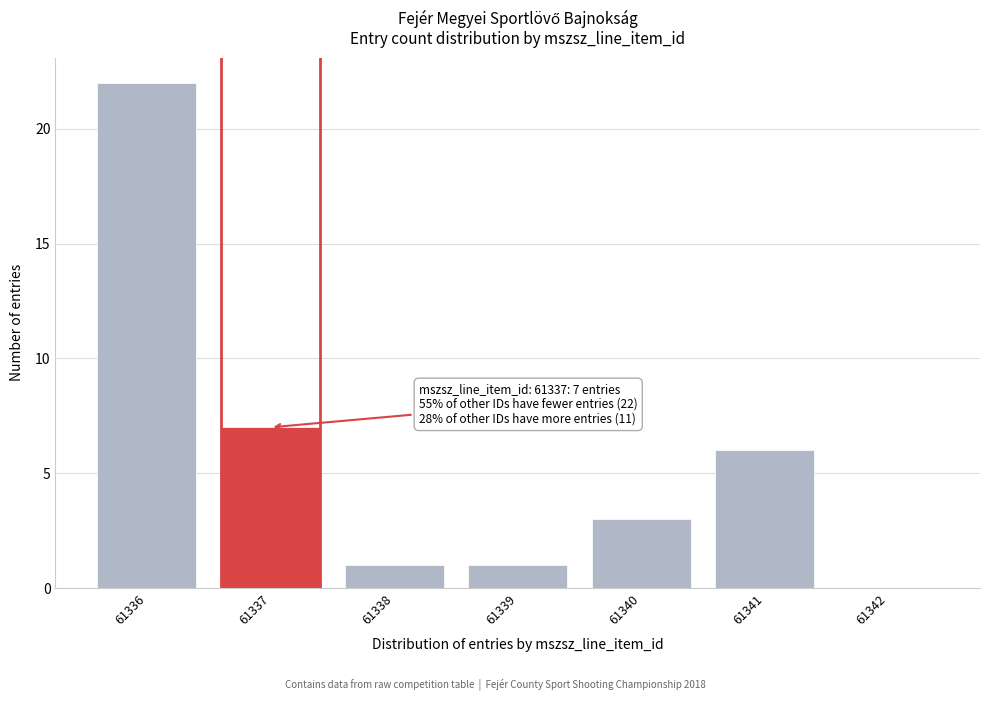

Reading left to right, what are all the values shown in this chart?

61336=22	61337=7	61338=1	61339=1	61340=3	61341=6	61342=0